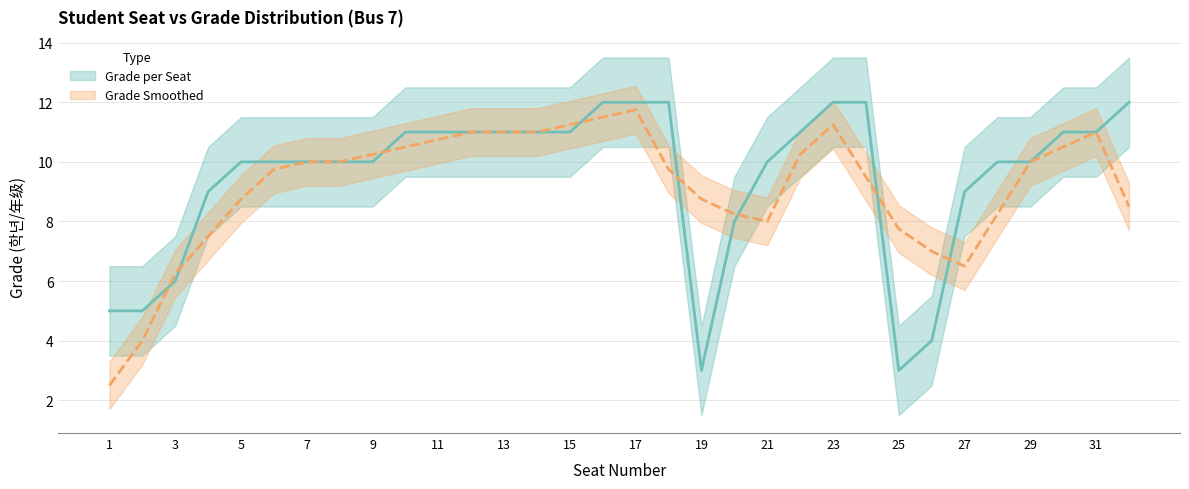

What is the lowest value of the Grade (smoothed central) series?

2.5